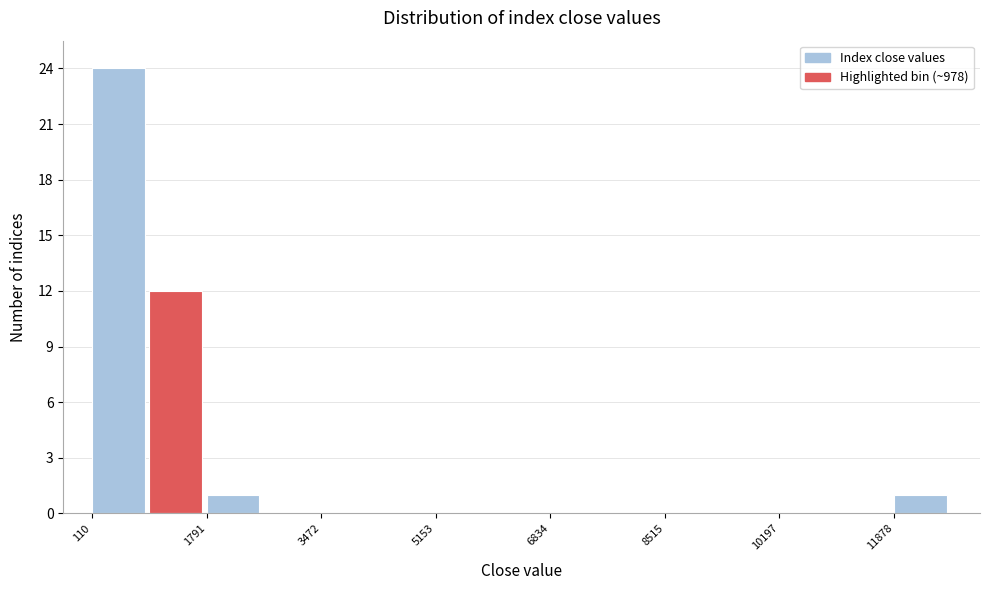

What is the height of the bar covering 1800 to 2600 on the x-axis? Neither the bar edges nor the heights are printed on the chart, so give them approximately, as read against the axes.

1